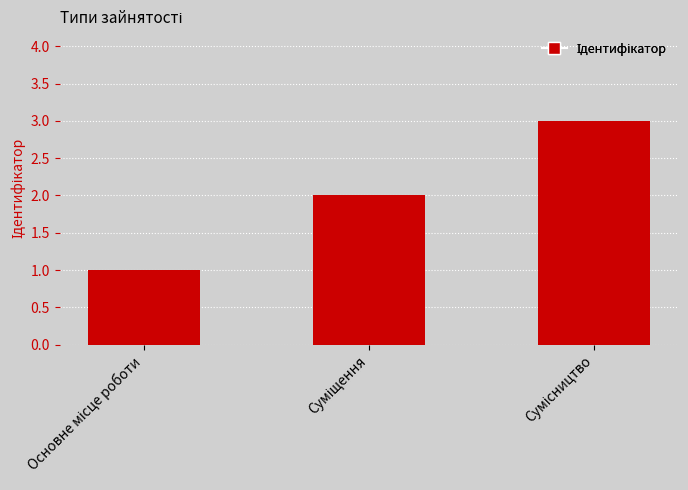

How many categories are shown in the chart?

3